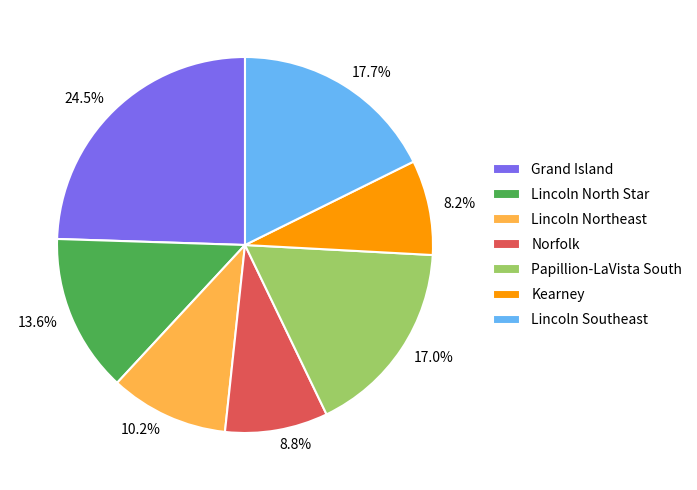

Is it true that Lincoln North Star is 3% of the pie?

False